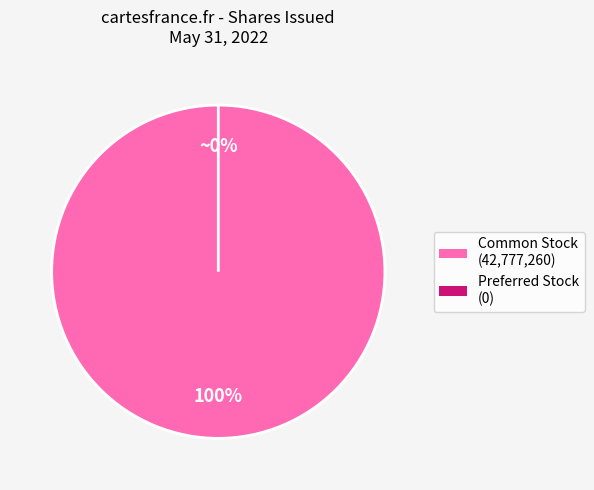

Which category has the smallest portion of the pie?

Preferred Stock, Shares Issued